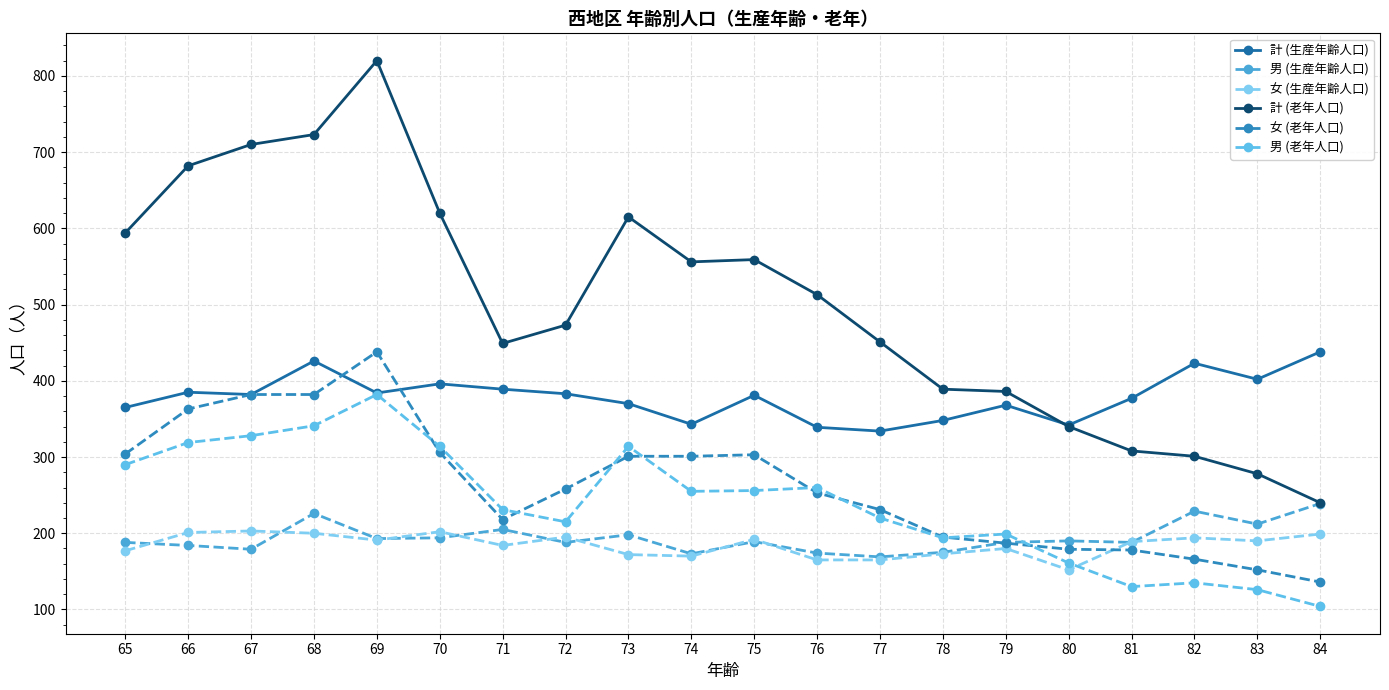

Which series has the largest total across all categories?

計 (老年人口)